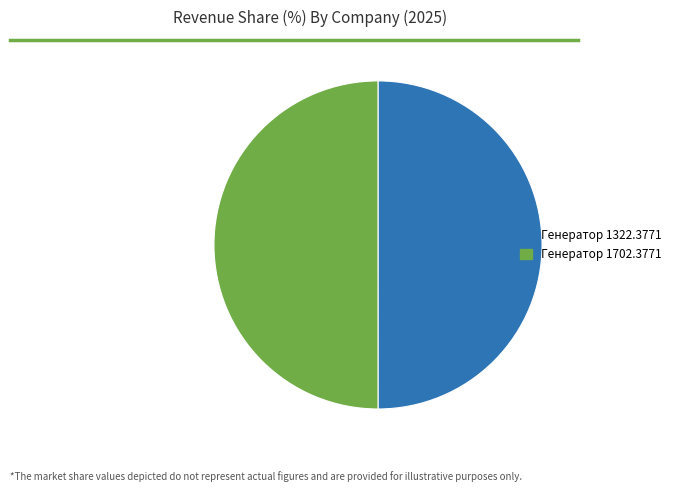

True or false: Генератор 1702.3771 accounts for 50% of the total.

True